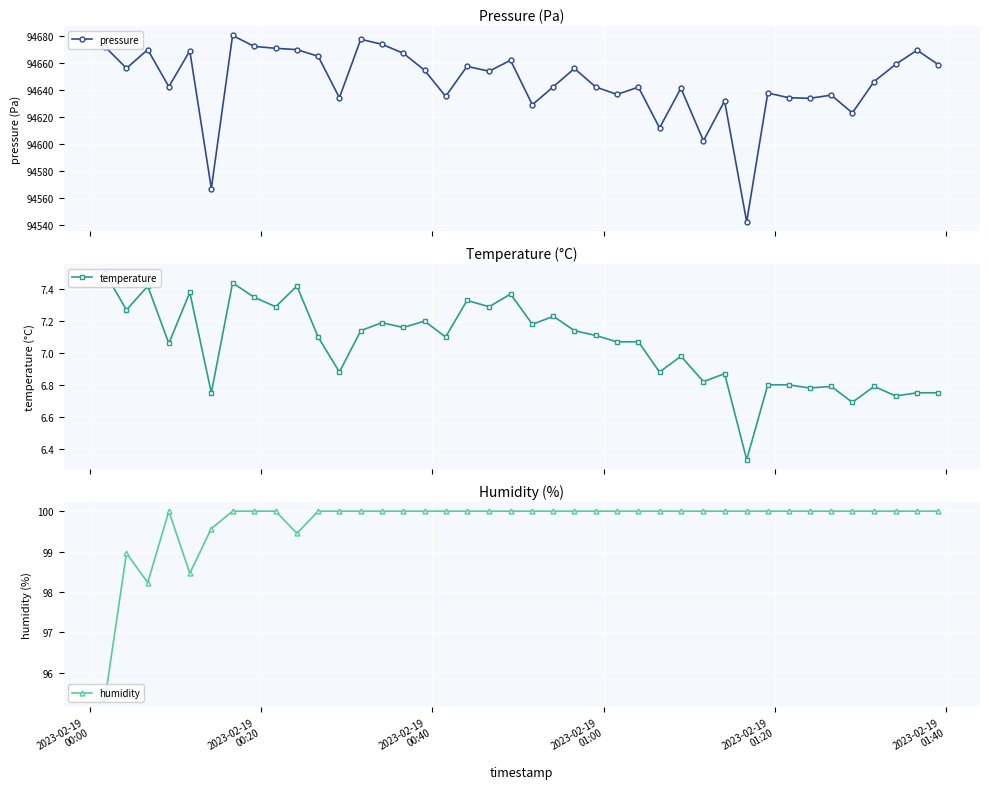

What is the maximum value for temperature?

7.5